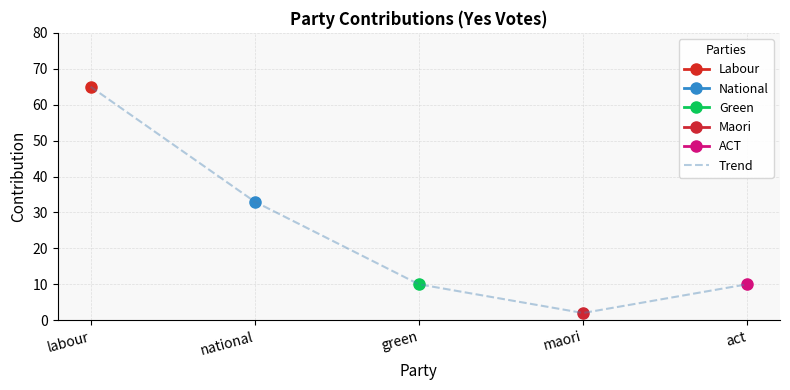

What is the value of the 4th point from the left?

2